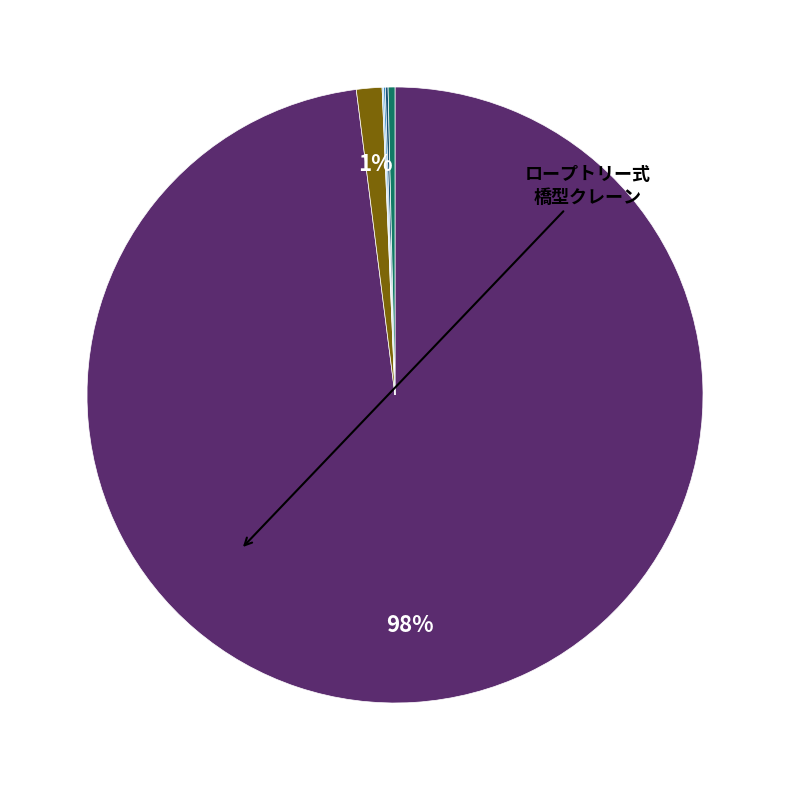

Which category has the biggest portion of the pie?

ロープトリー式橋型クレーン